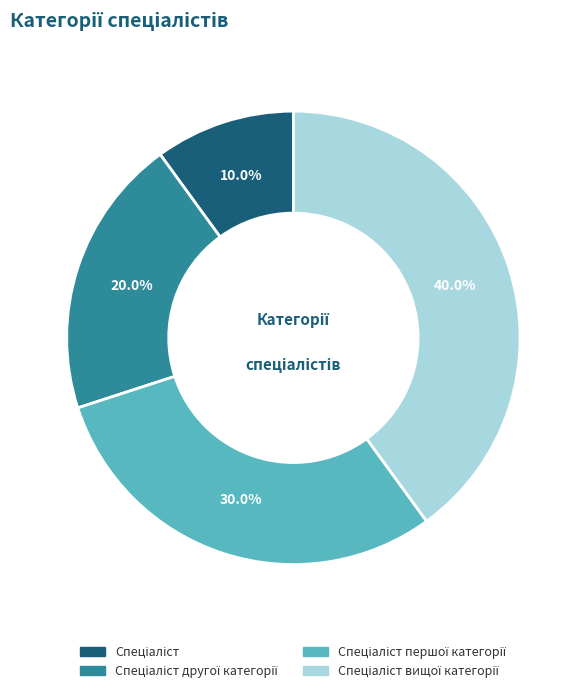

Is there any slice that represents more than half of the pie?

No